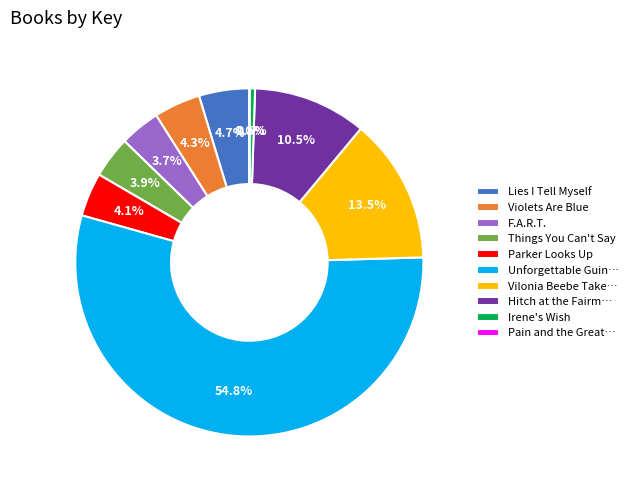

Does any single category account for the majority?

Yes